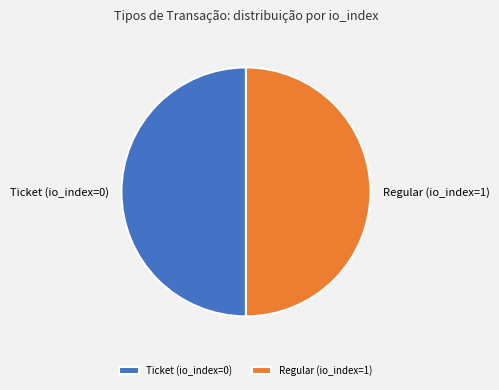

Is it true that Ticket (io_index=0) is 50% of the pie?

True